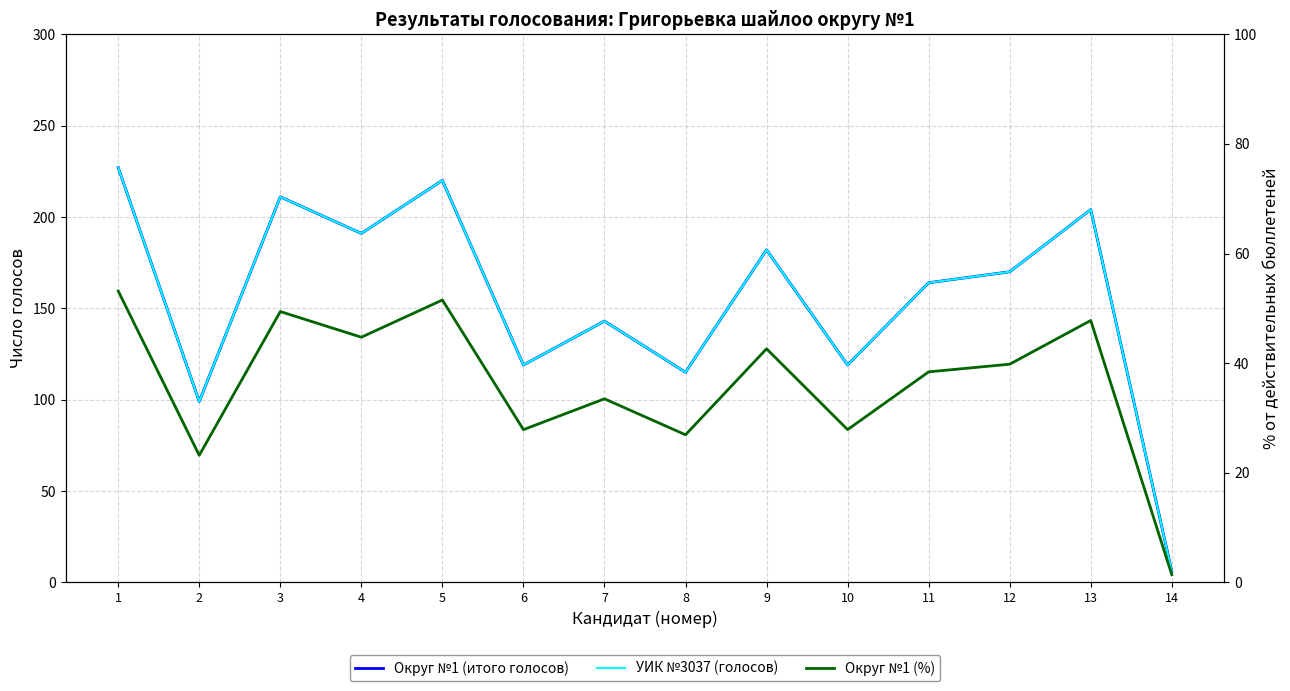

What is the difference between the maximum and minimum values in the Округ №1 (итого голосов) series?

221.0